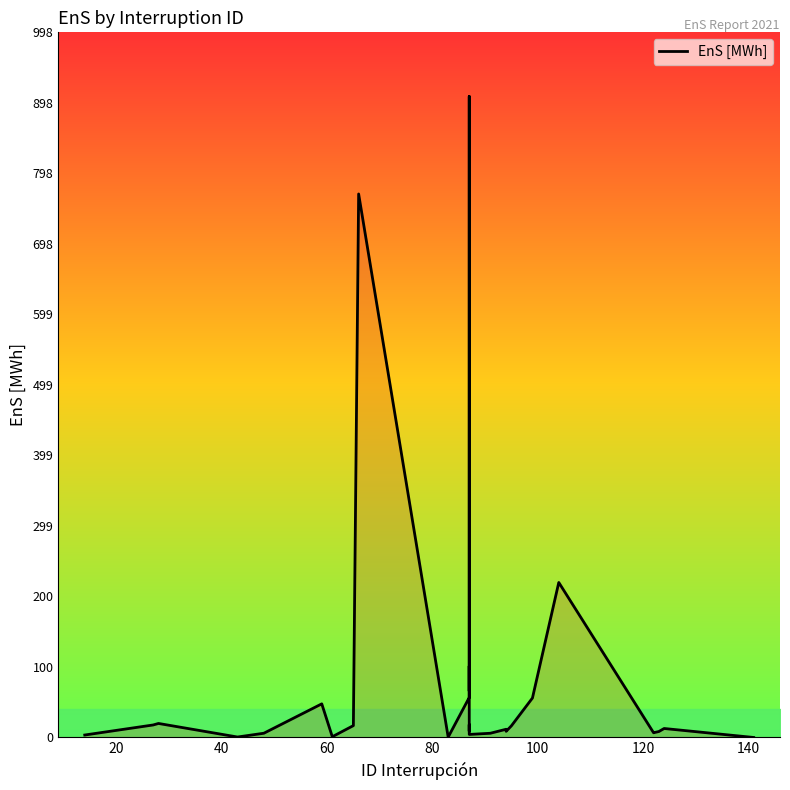

What is the label of the 26th point from the right?

80